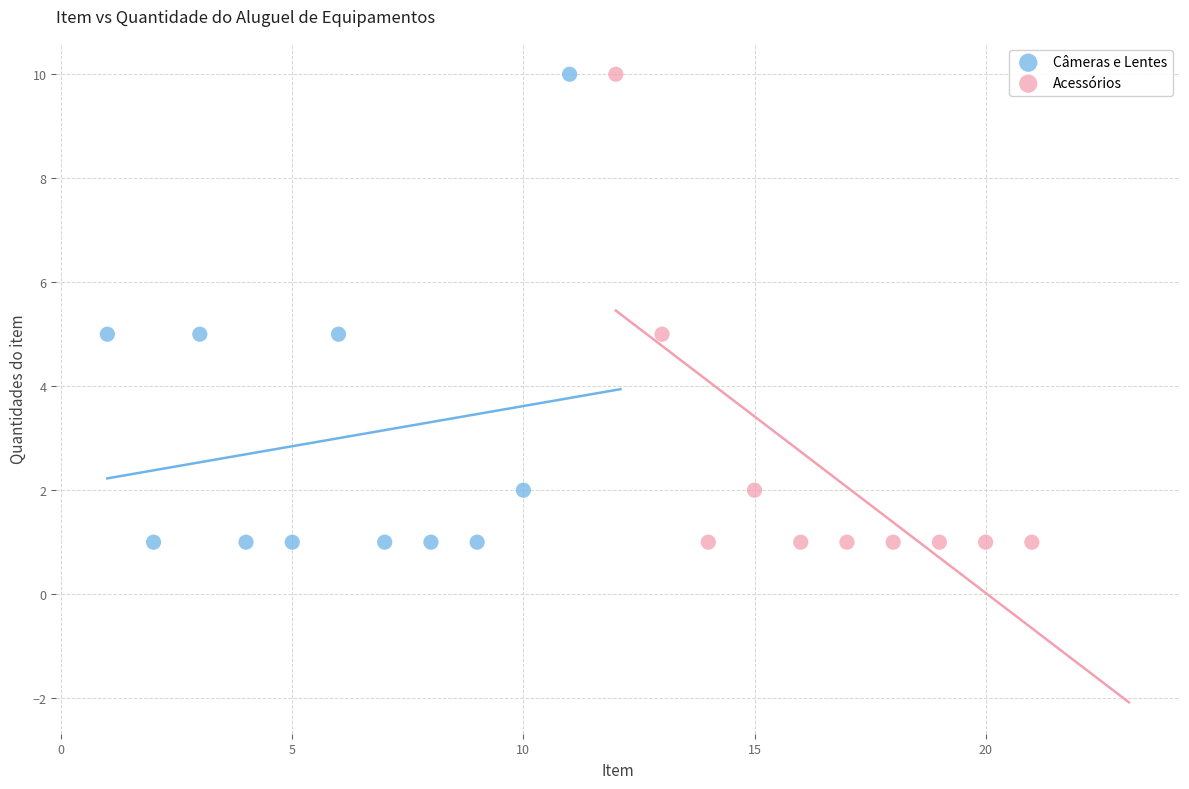

What are all the series names shown in the legend?

Câmeras e Lentes, Acessórios